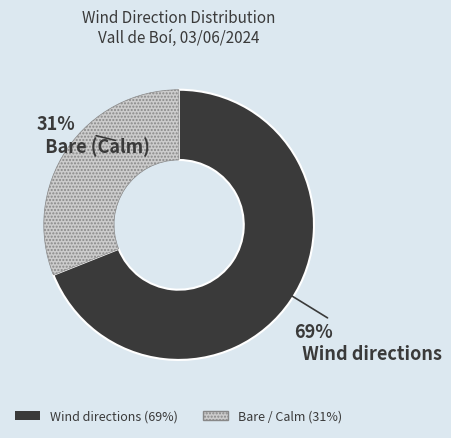

Is there a majority slice in this chart?

Yes